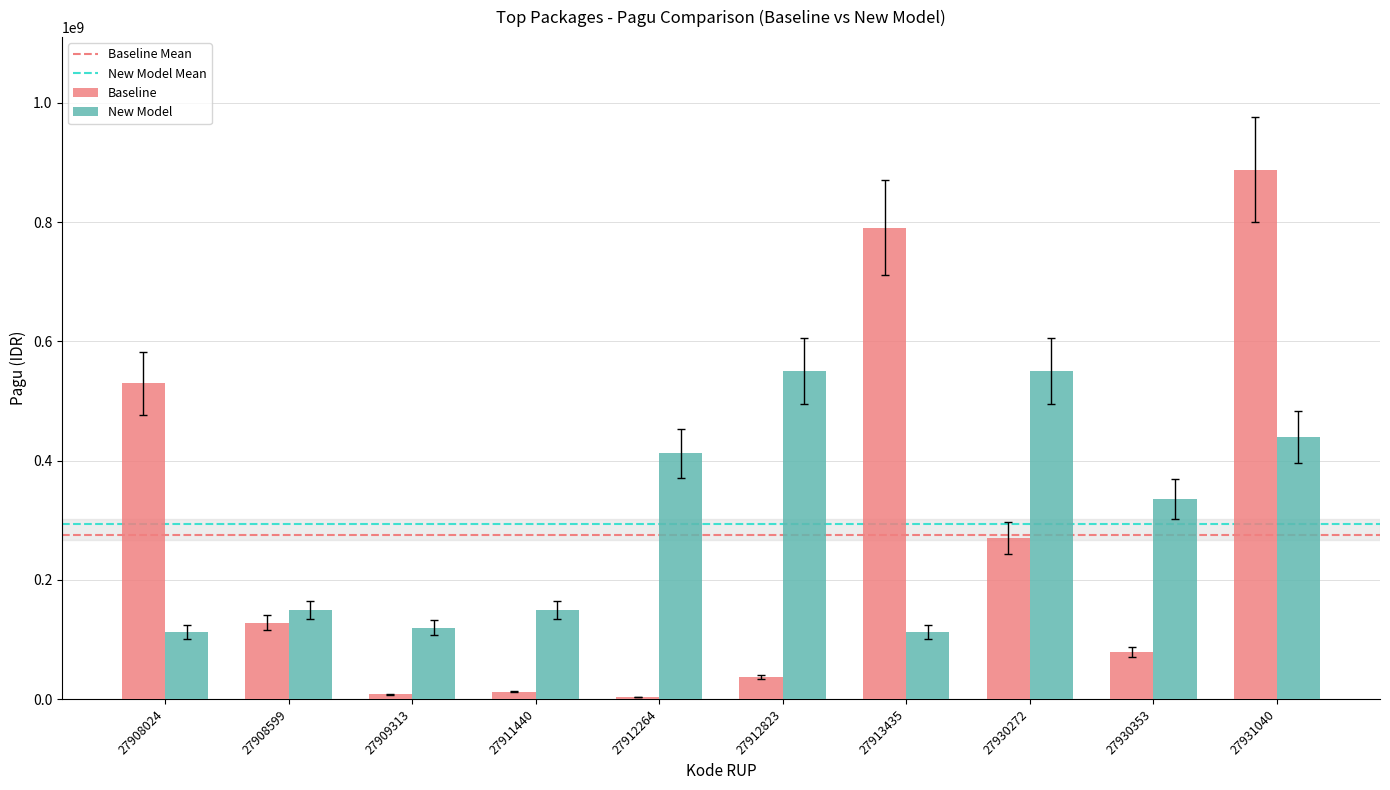

How many bars are there in total?

20